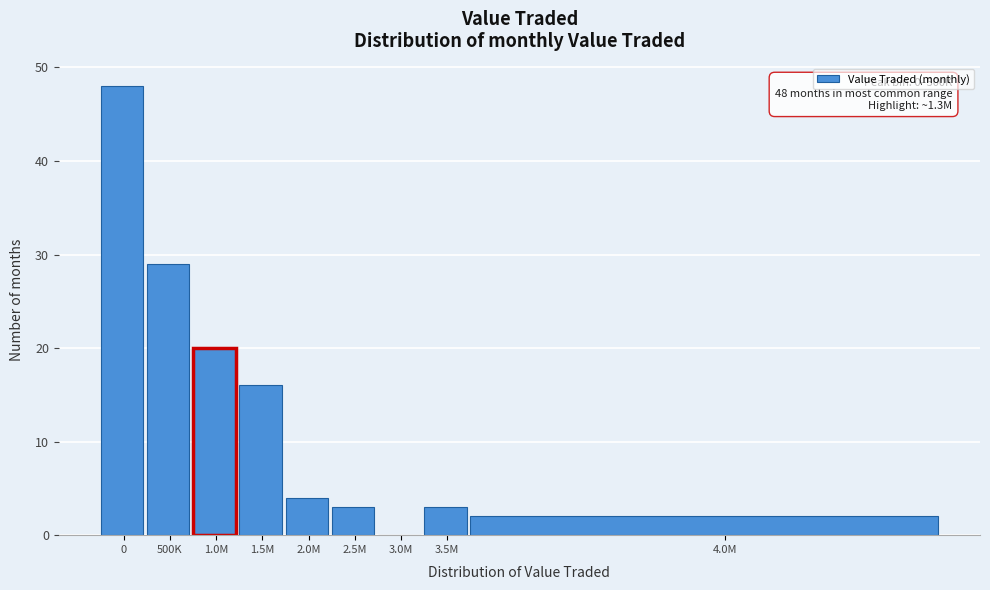

Reading right to left, what are all the values shown in this chart?

4.0M=2	3.5M=3	3.0M=0	2.5M=3	2.0M=4	1.5M=16	1.0M=20	500K=29	0=48